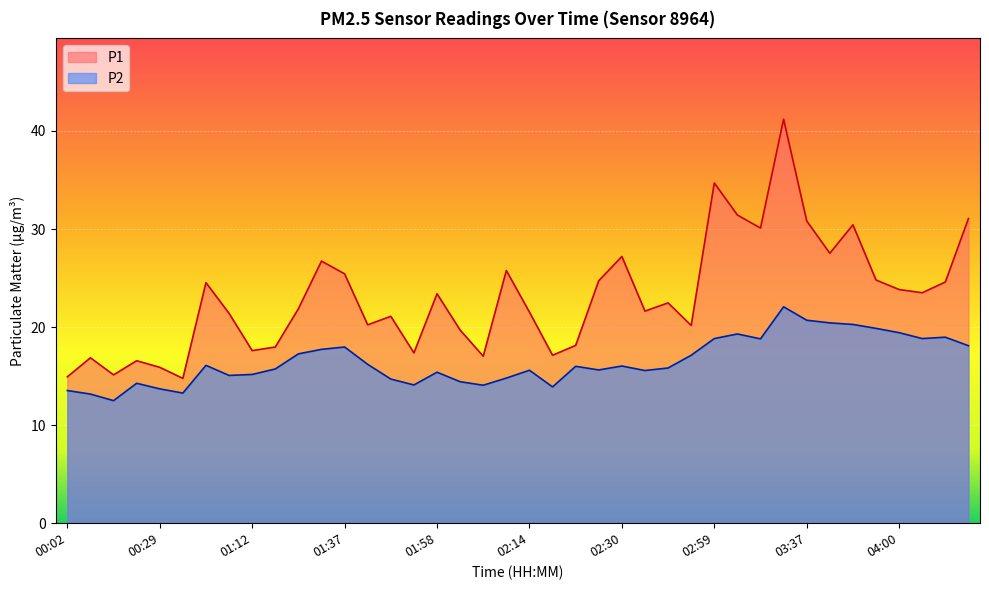

How many lines are shown in the chart?

2